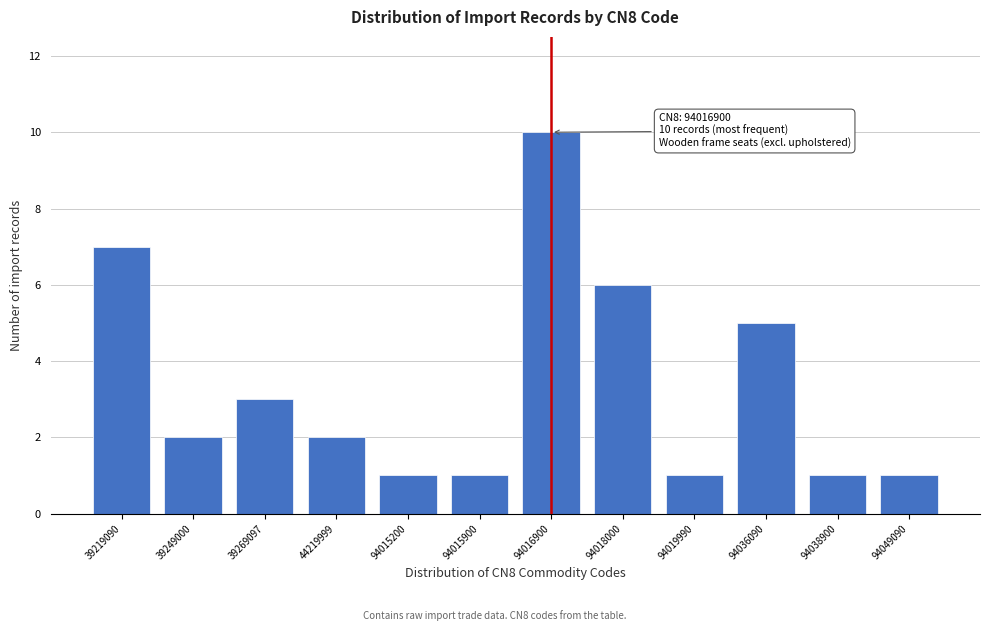

Reading left to right, extract all data points from this chart.

39219090=7	39249000=2	39269097=3	44219999=2	94015200=1	94015900=1	94016900=10	94018000=6	94019990=1	94036090=5	94038900=1	94049090=1